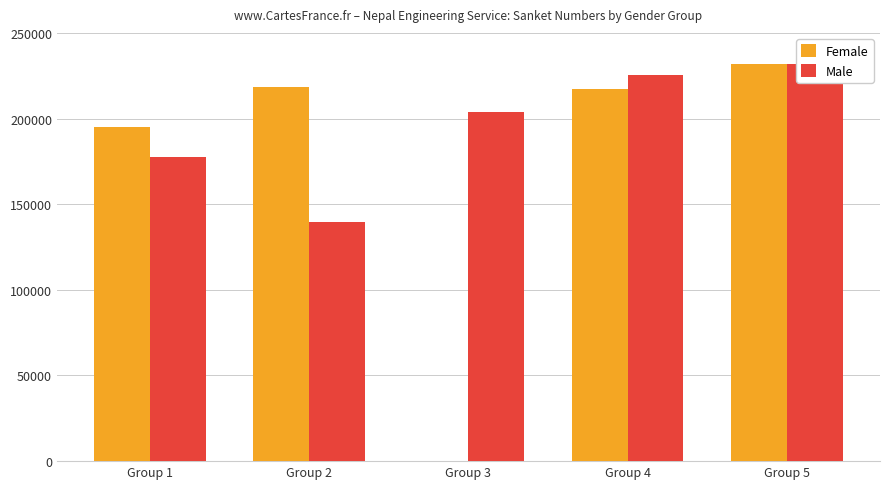

Rank the series by their maximum value, from lowest to highest.

Female, Male